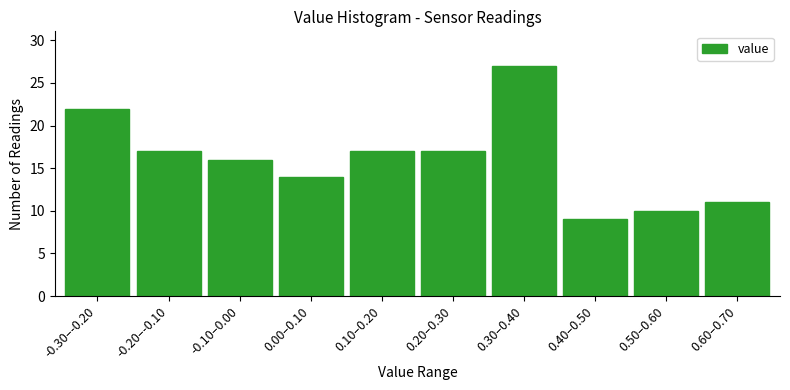

Reading left to right, extract all data points from this chart.

22	17	16	14	17	17	27	9	10	11